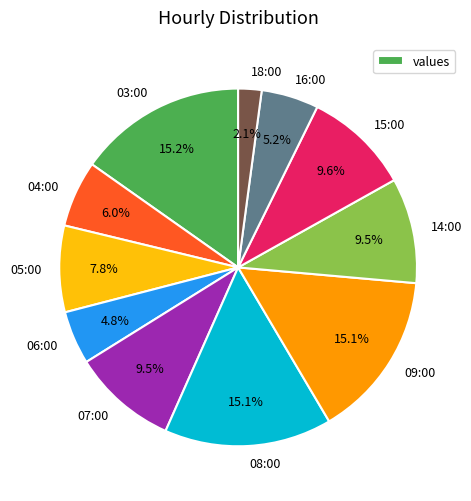

To the nearest percent, what is the combined percentage of 08:00 and 05:00?

23%